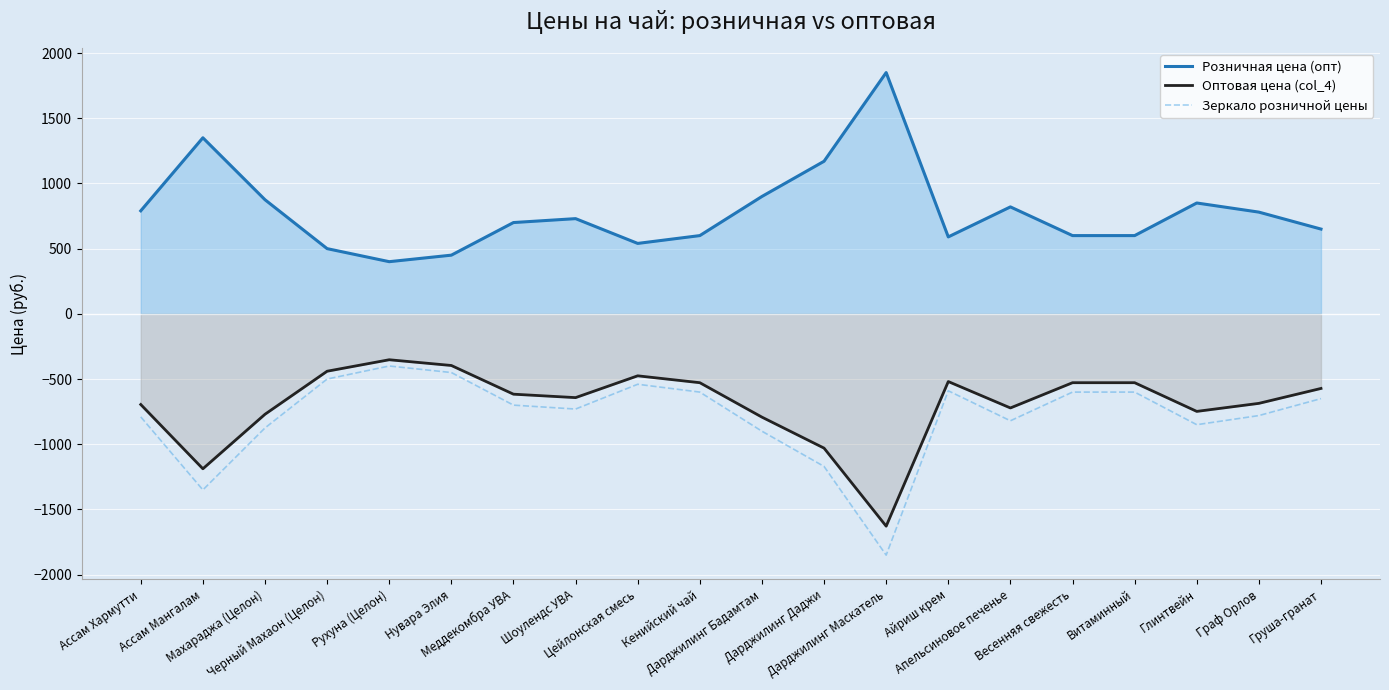

The Розничная цена (опт) series shows 730.0 at Шоулендс УВА. True or false?

True